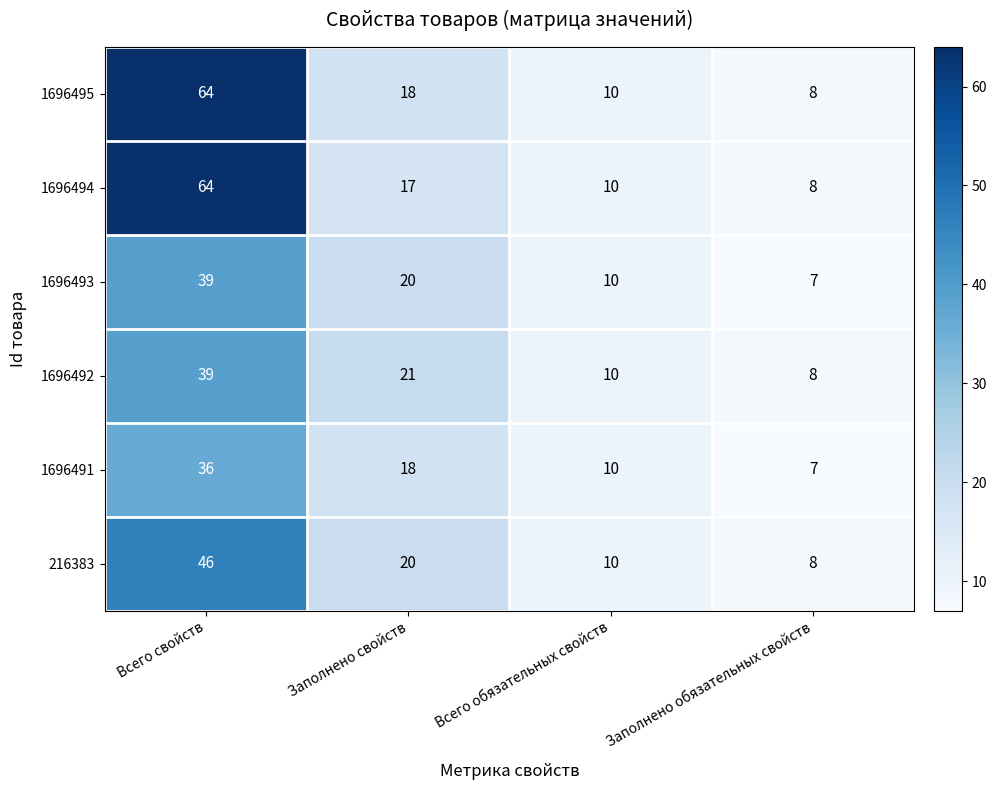

The 1696492 series shows 10 at Всего обязательных свойств. True or false?

True